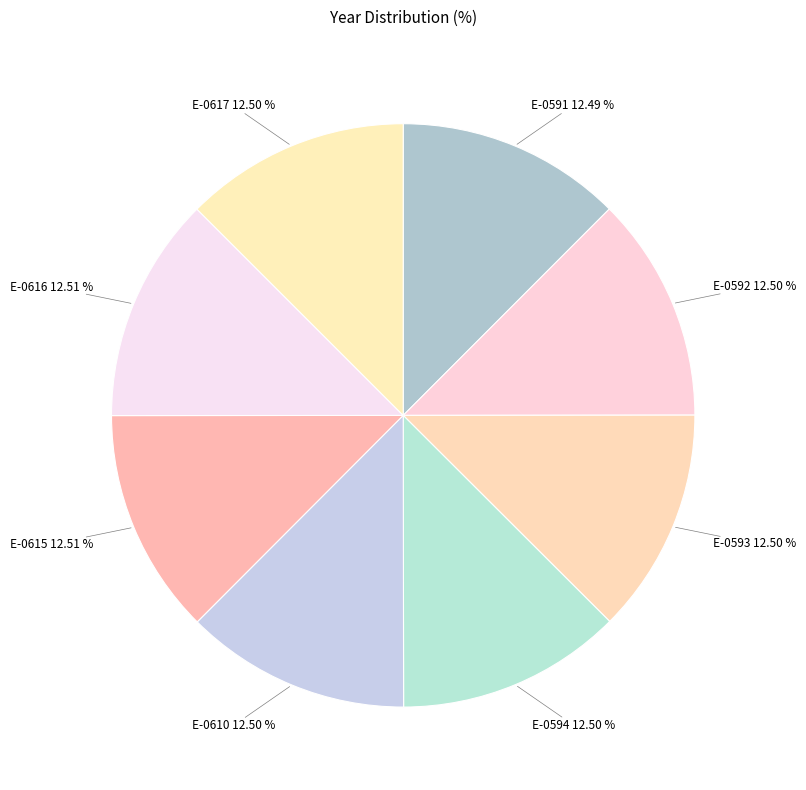

How much of the chart is everything except E-0617?

87.5%